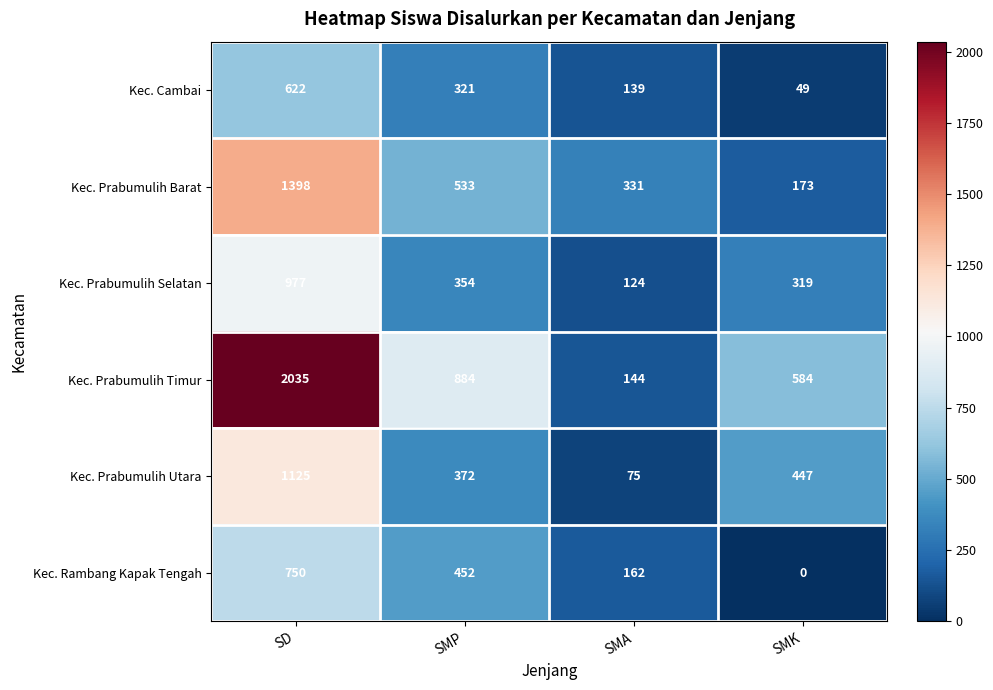

The value of Kec. Prabumulih Utara at SMA is 75. True or false?

True